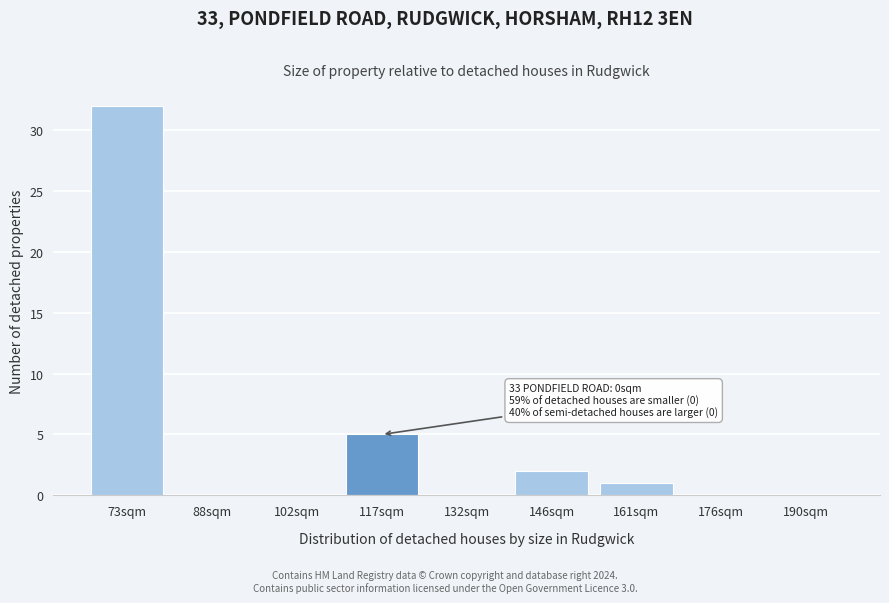

Reading left to right, list all the values displayed in this chart.

73sqm=32	88sqm=0	102sqm=0	117sqm=5	132sqm=0	146sqm=2	161sqm=1	176sqm=0	190sqm=0